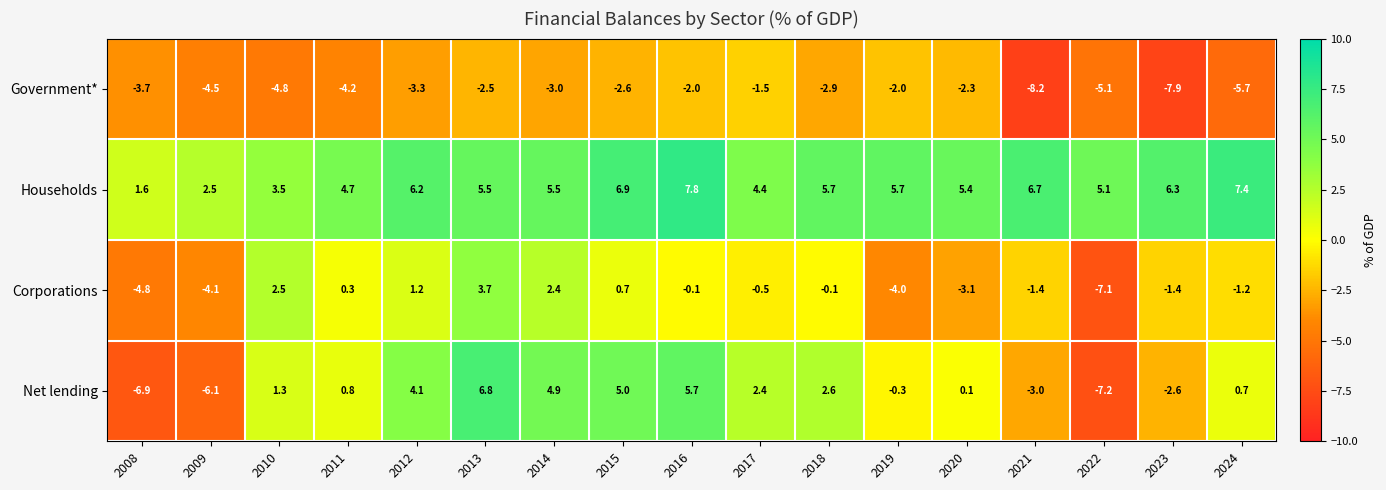

Which series changed the most between 2016 and 2019?

Net lending